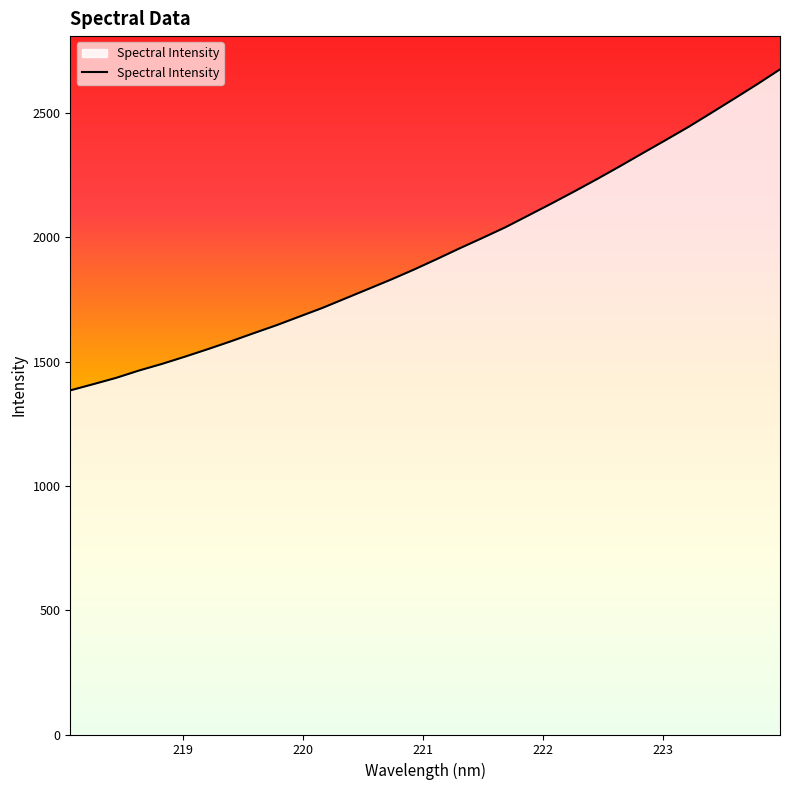

What is the smallest value displayed?

1384.4